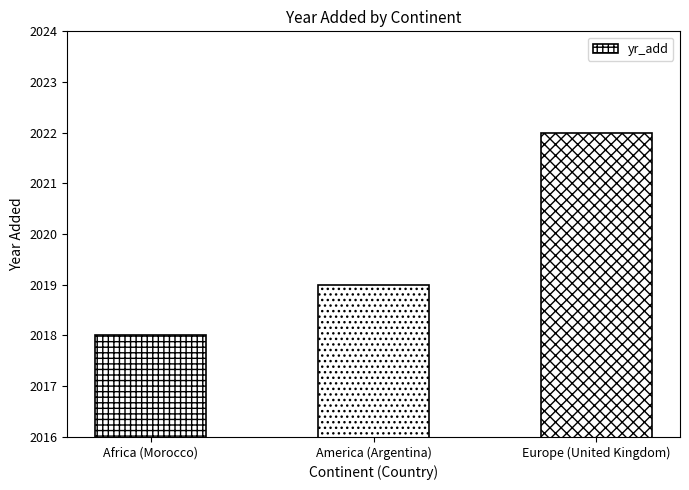

What is the sum of the values at Africa (Morocco) and Europe (United Kingdom)?

4040